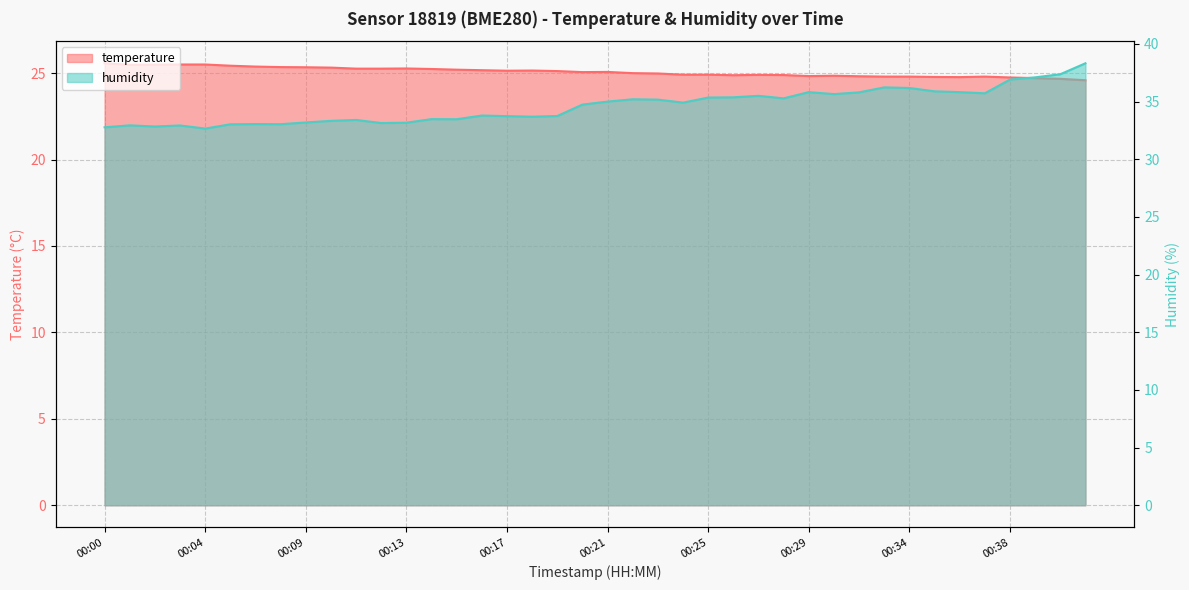

At which label is humidity closest to 35?

00:21